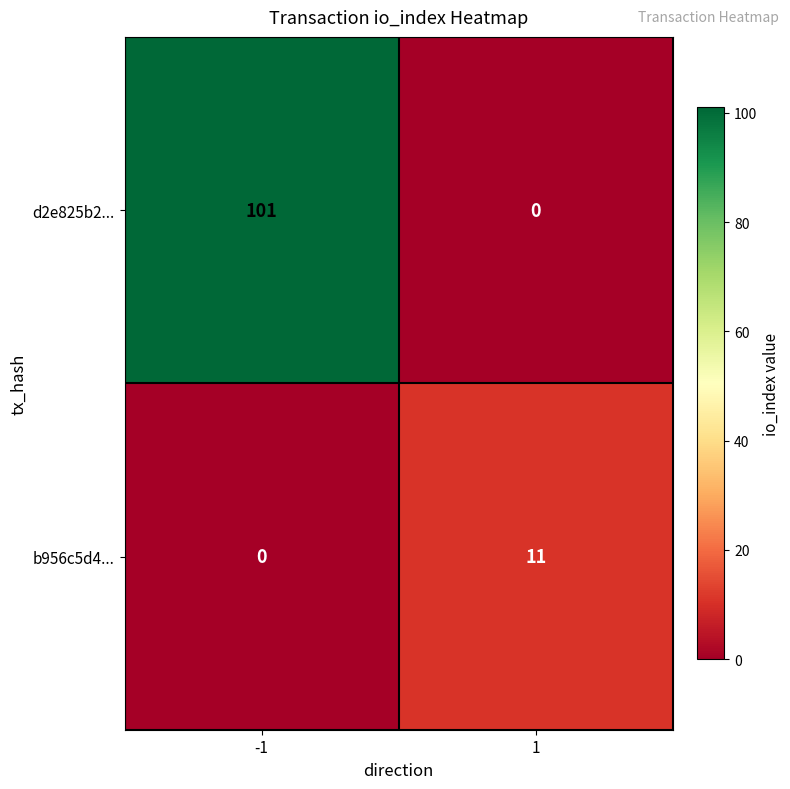

At how many categories does at least one series exceed 25?

1